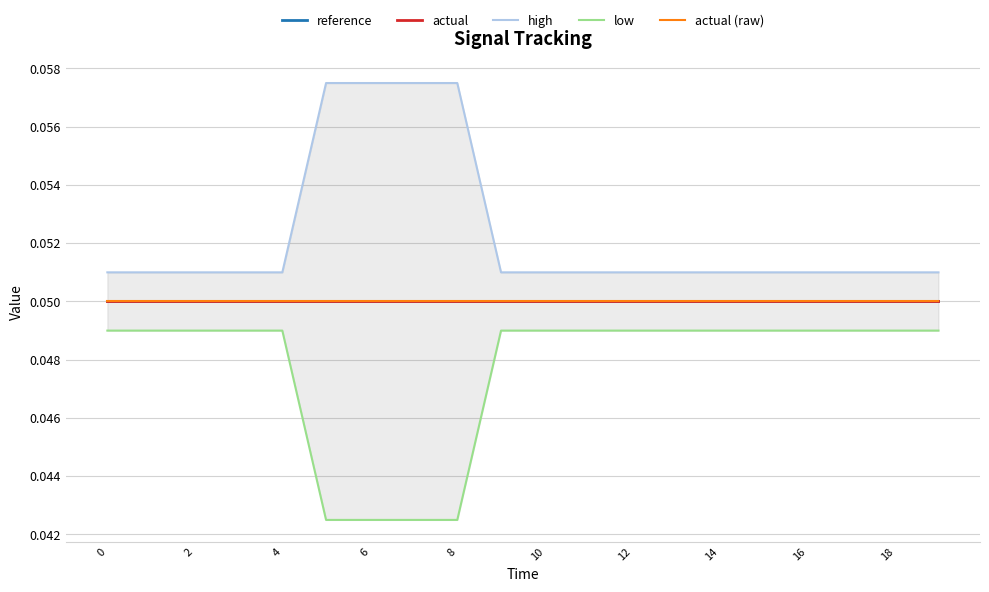

What is the greatest value displayed?

0.1